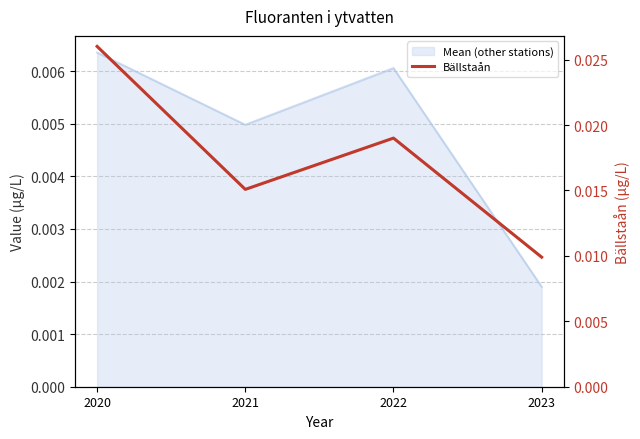

At which category does the data reach its first local valley?

2021